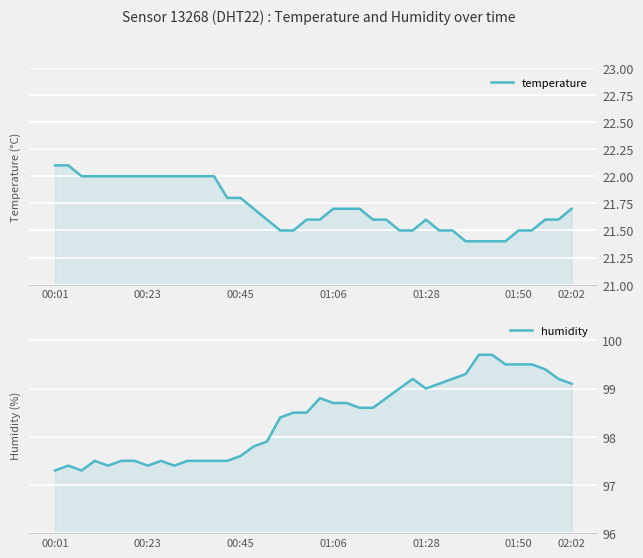

The value of temperature at 18 is 21.5. True or false?

True